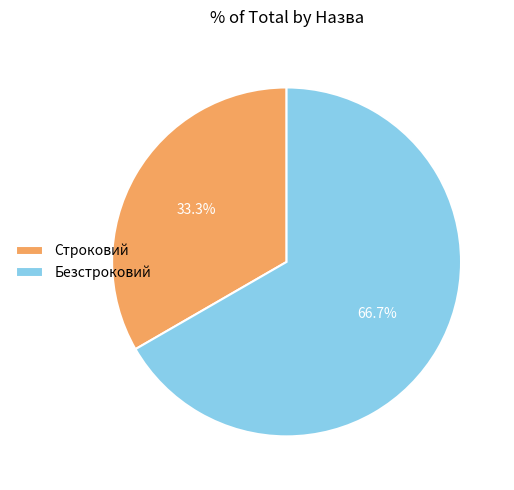

Approximately how many times larger is the value at Безстроковий compared to Строковий?

2.0